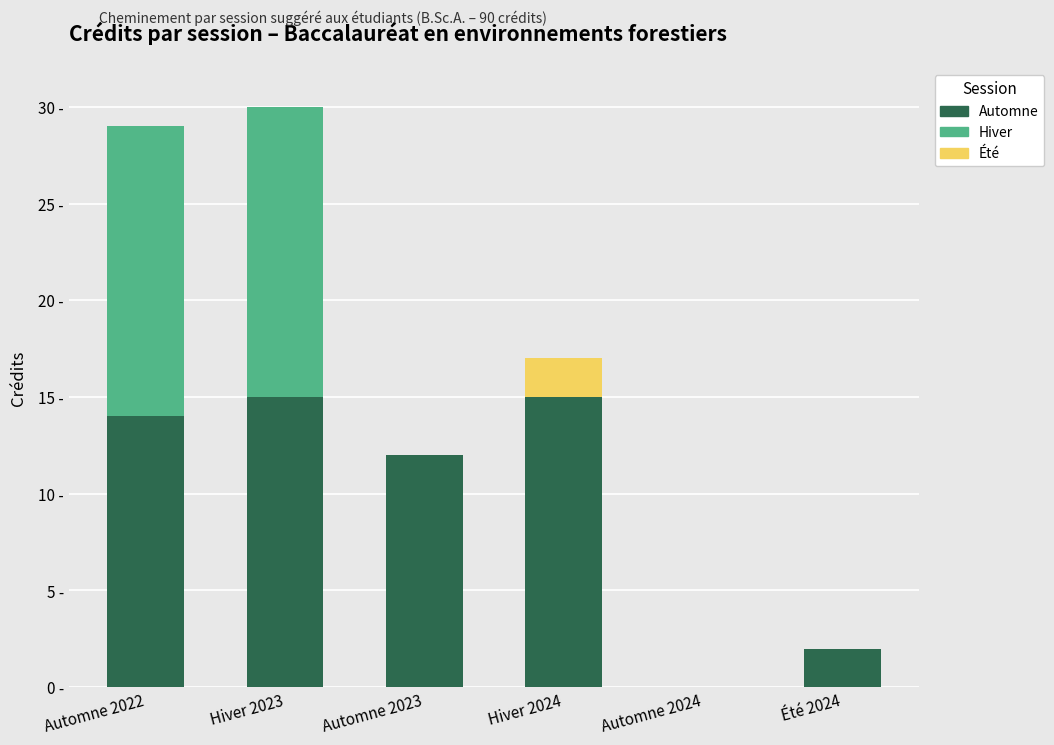

What is the value of the Automne bar at the 6th from the left?

2